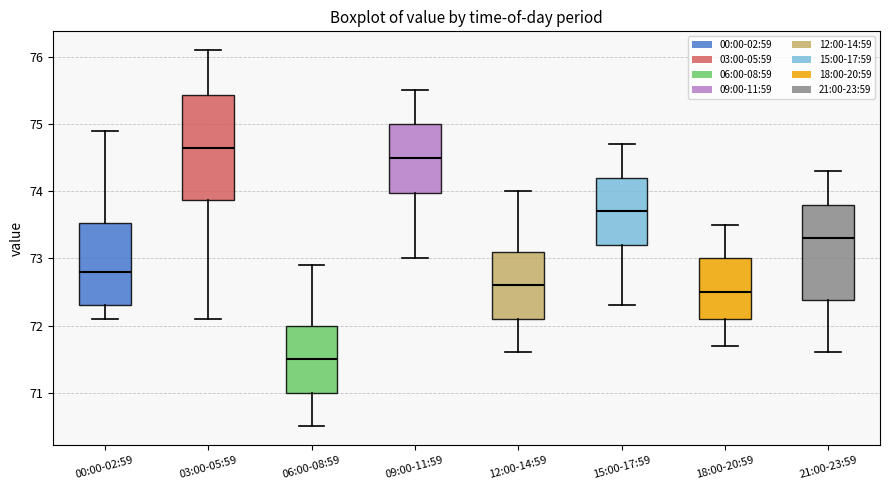

Which box has the highest median line?

03:00-05:59